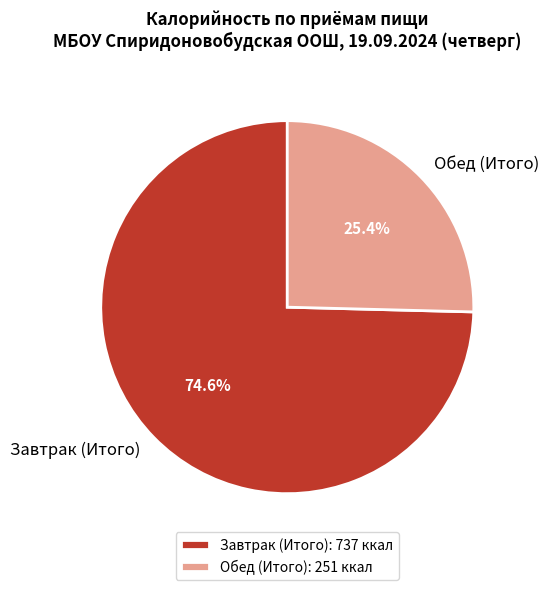

What is the smallest slice in the pie chart?

Обед (Итого)